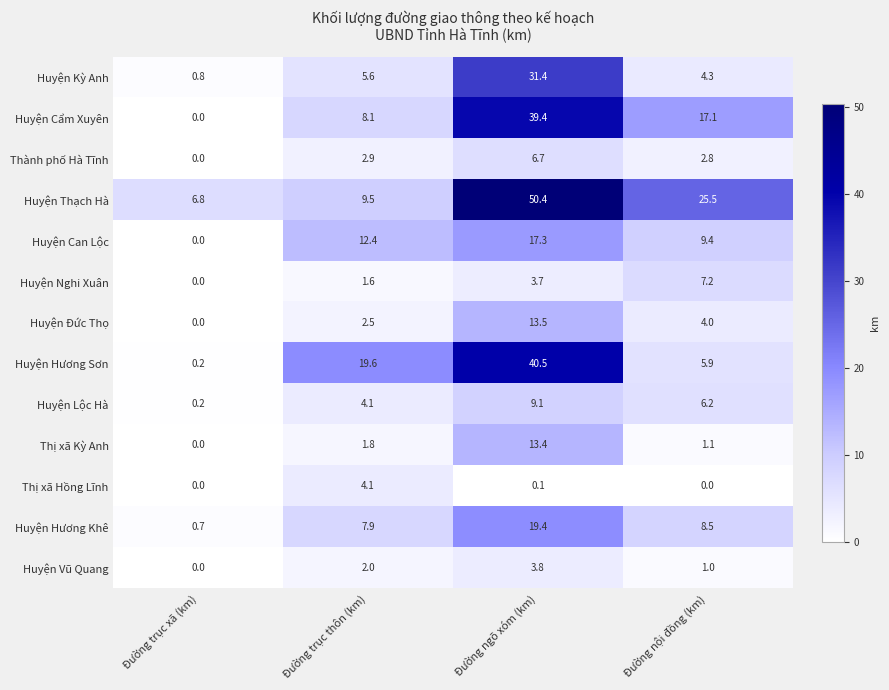

At Đường nội đồng (km), list the series in order from largest to smallest.

Huyện Thạch Hà, Huyện Cẩm Xuyên, Huyện Can Lộc, Huyện Hương Khê, Huyện Nghi Xuân, Huyện Lộc Hà, Huyện Hương Sơn, Huyện Kỳ Anh, Huyện Đức Thọ, Thành phố Hà Tĩnh, Thị xã Kỳ Anh, Huyện Vũ Quang, Thị xã Hồng Lĩnh